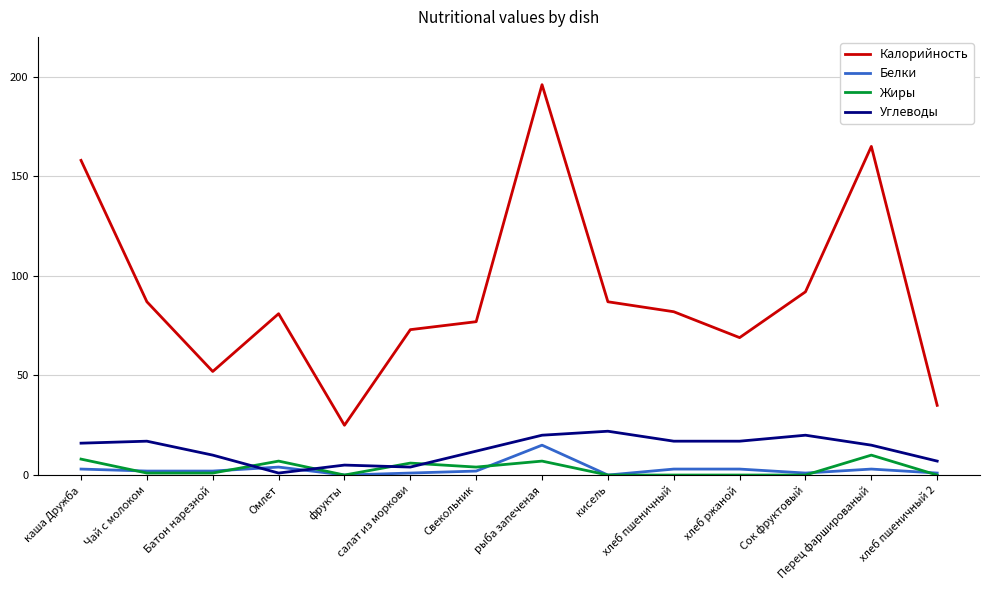

Reading right to left, what are all the values shown in this chart?

Калорийность: 35	165	92	69	82	87	196	77	73	25	81	52	87	158
Белки: 1	3	1	3	3	0	15	2	1	0	4	2	2	3
Жиры: 0	10	0	0	0	0	7	4	6	0	7	1	1	8
Углеводы: 7	15	20	17	17	22	20	12	4	5	1	10	17	16